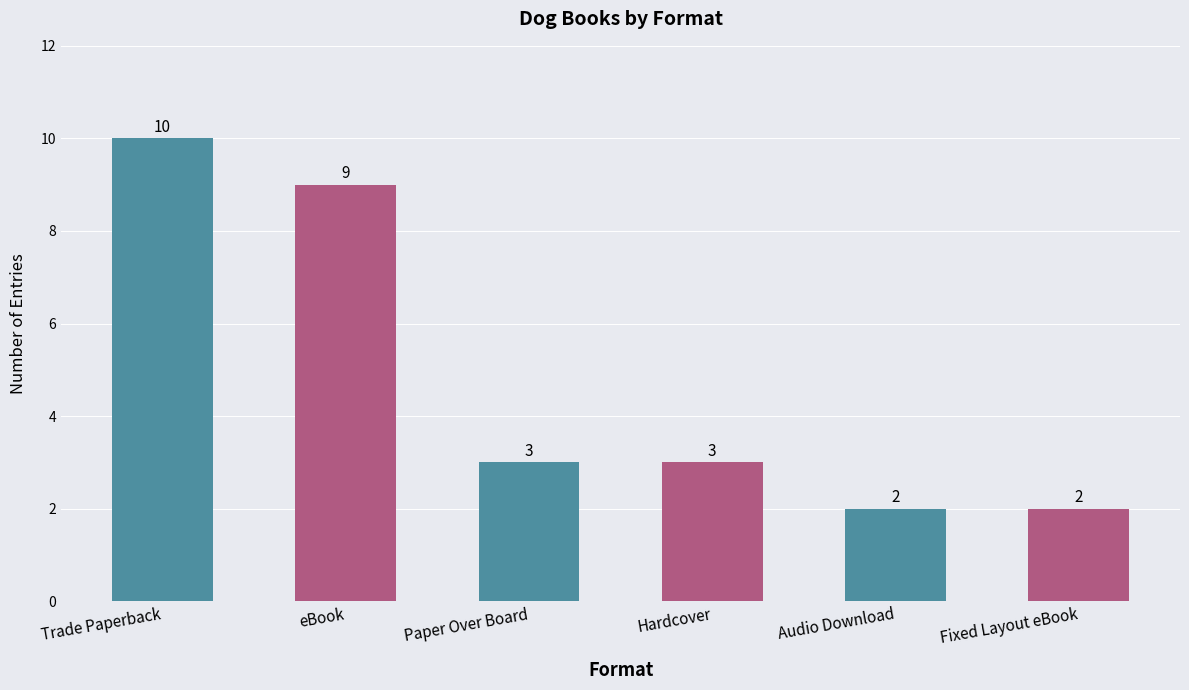

The chart shows a value of 3 at Paper Over Board. True or false?

True